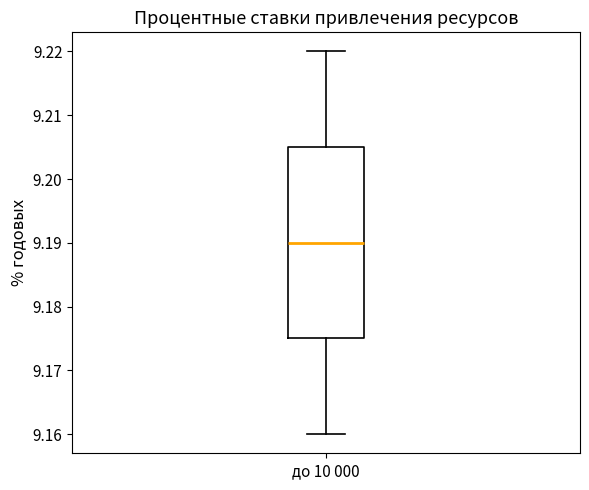

Where is the upper edge of the box for до 10 000 on the y-axis? The values are not printed on the chart, so give them approximately, as read against the axis.

9.205